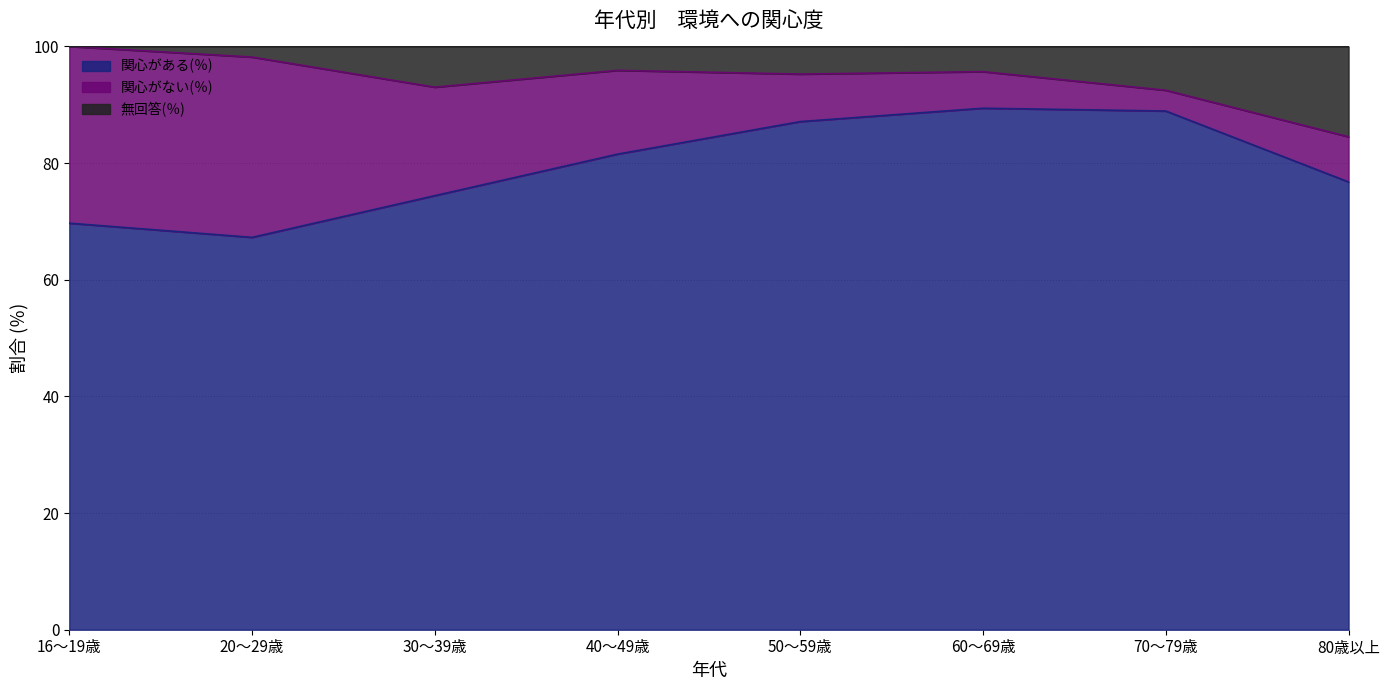

What is the difference between the second highest and minimum values in the 関心がある(％) series?

21.7